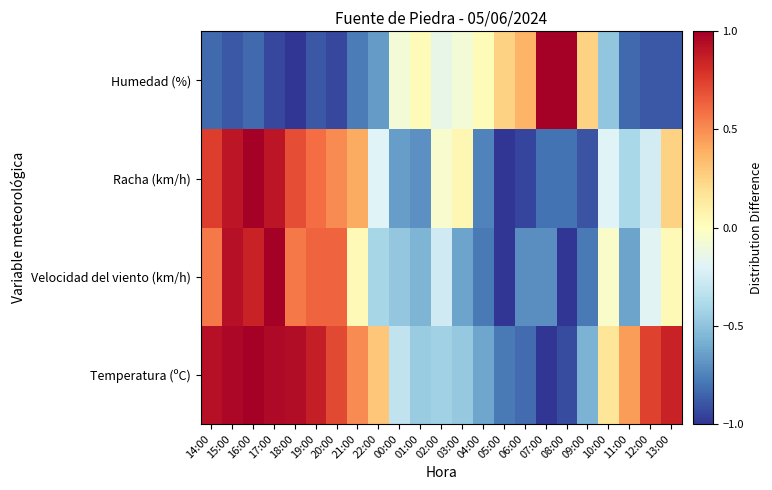

Which category has the lowest value across all series?

07:00